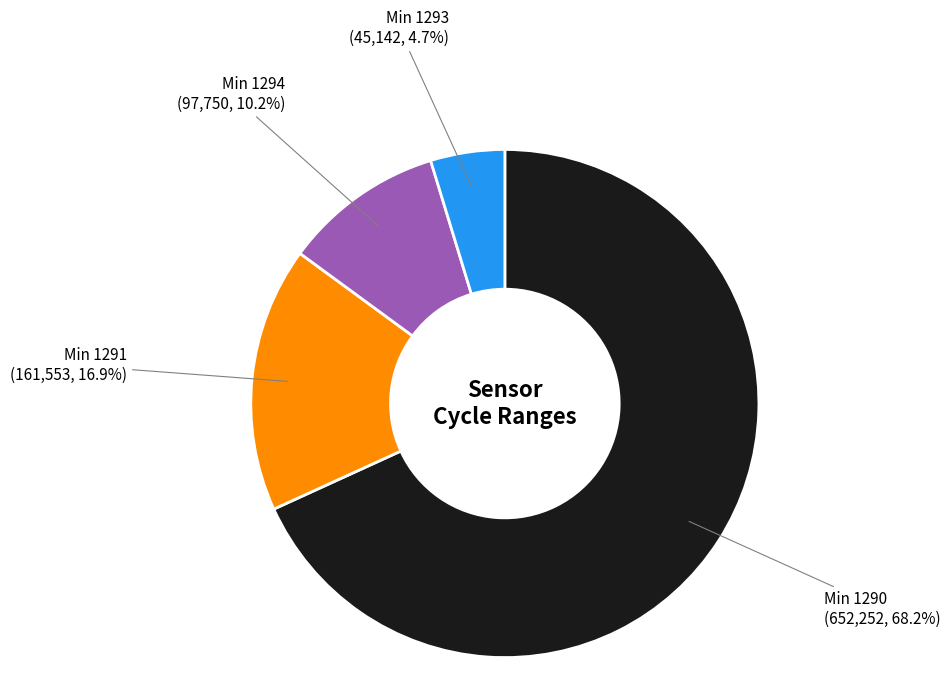

Which has a higher value, Min 1293 or Min 1294?

Min 1294